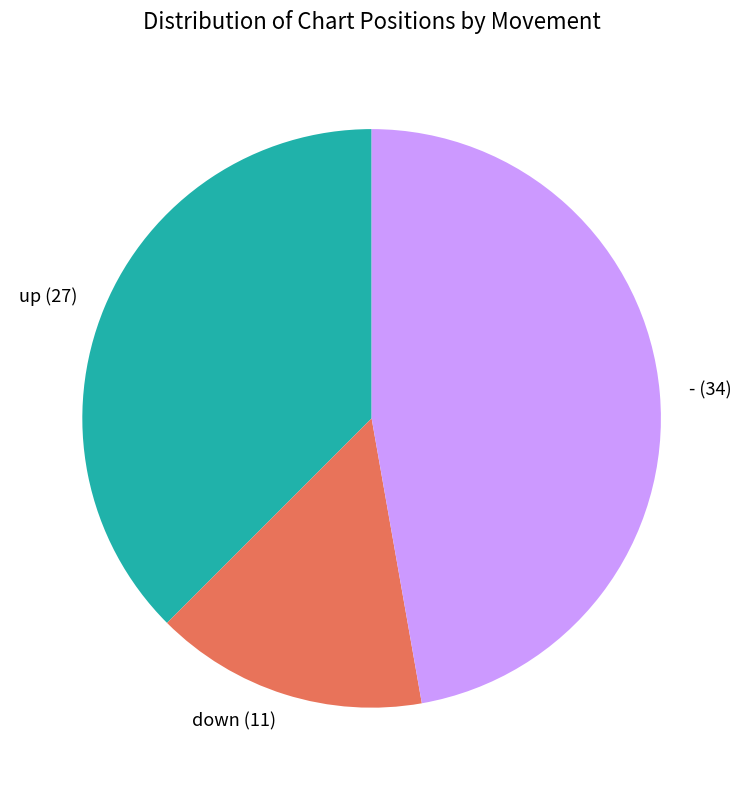

Is it true that down is 7% of the pie?

False